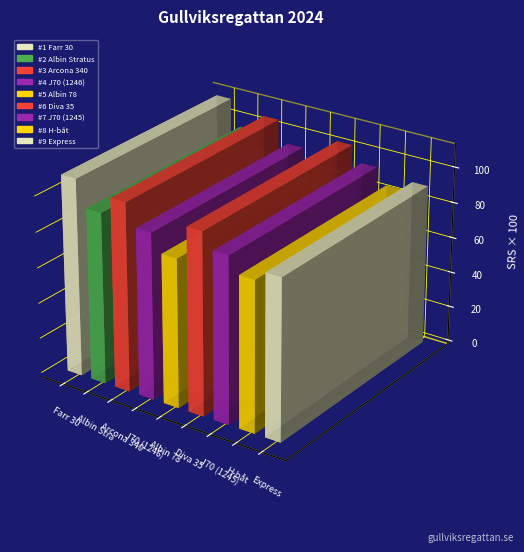

The chart shows a value of 6 at J70 (1246). True or false?

False